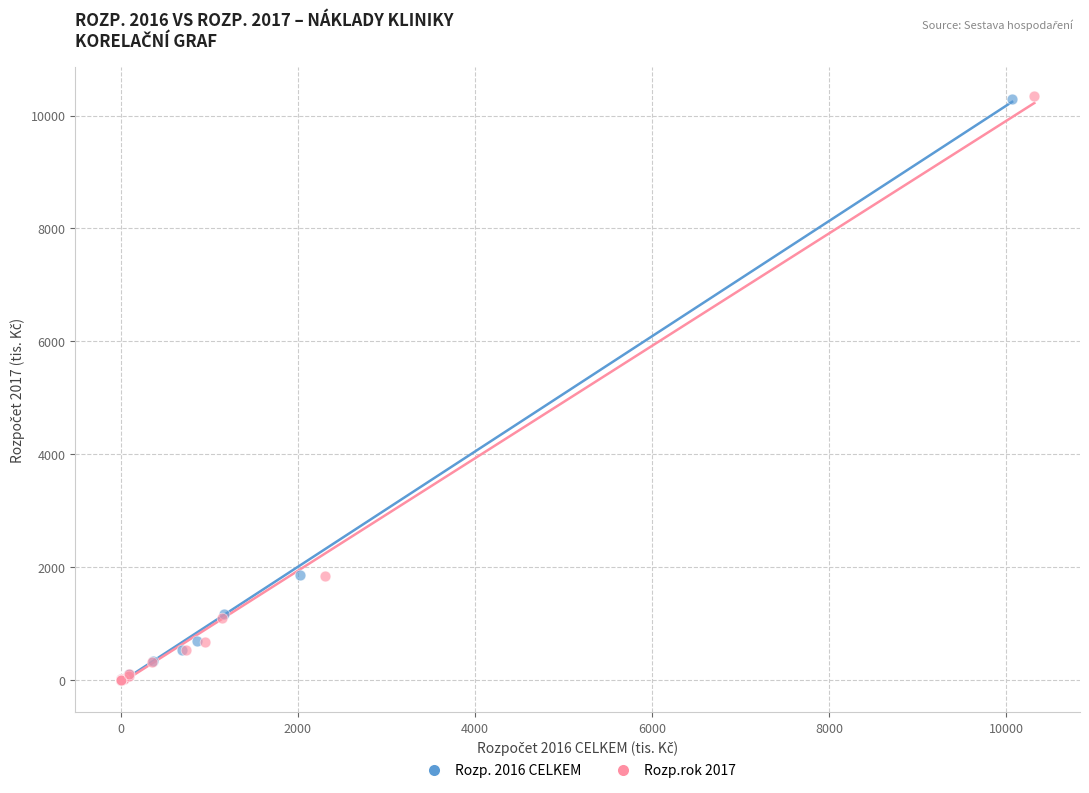

Which series has the largest Y range (max minus min)?

Rozp.rok 2017